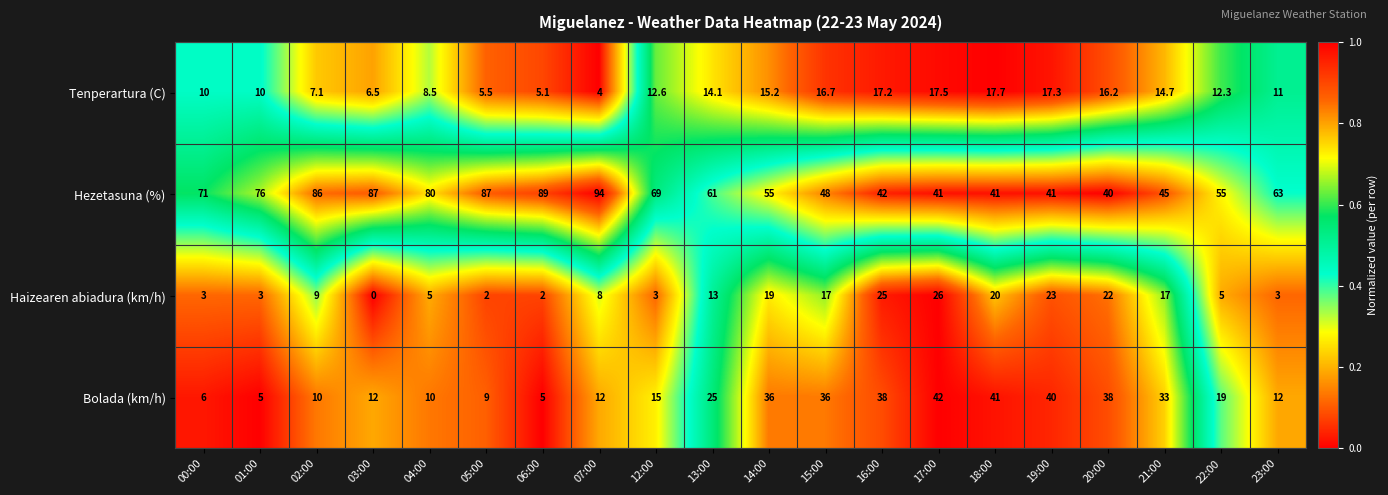

At which label does Haizearen abiadura (km/h) reach its minimum?

03:00